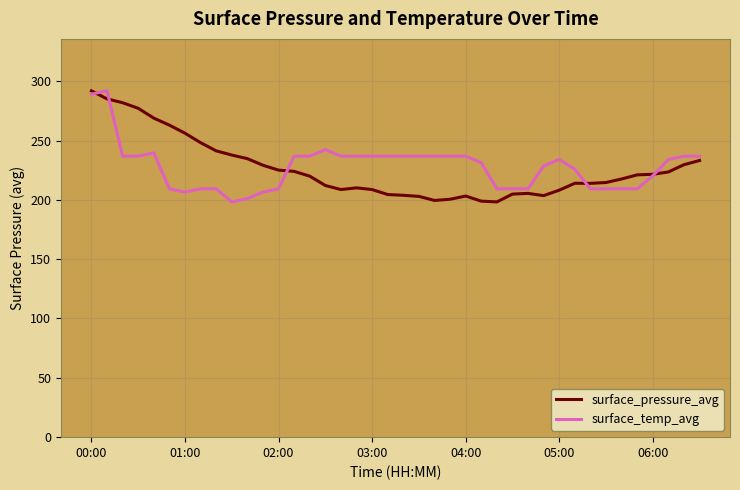

What is the maximum value for surface_temp_avg?

291.9